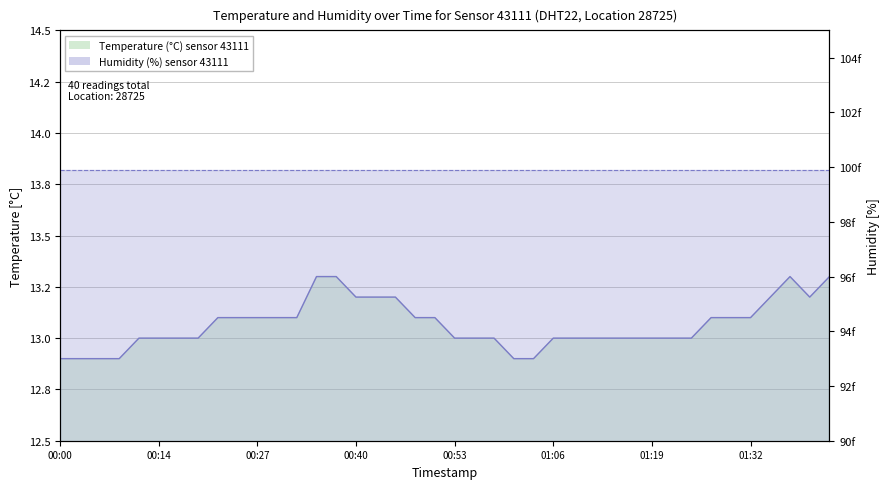

The temperature line series shows 13.1 at 18. True or false?

True